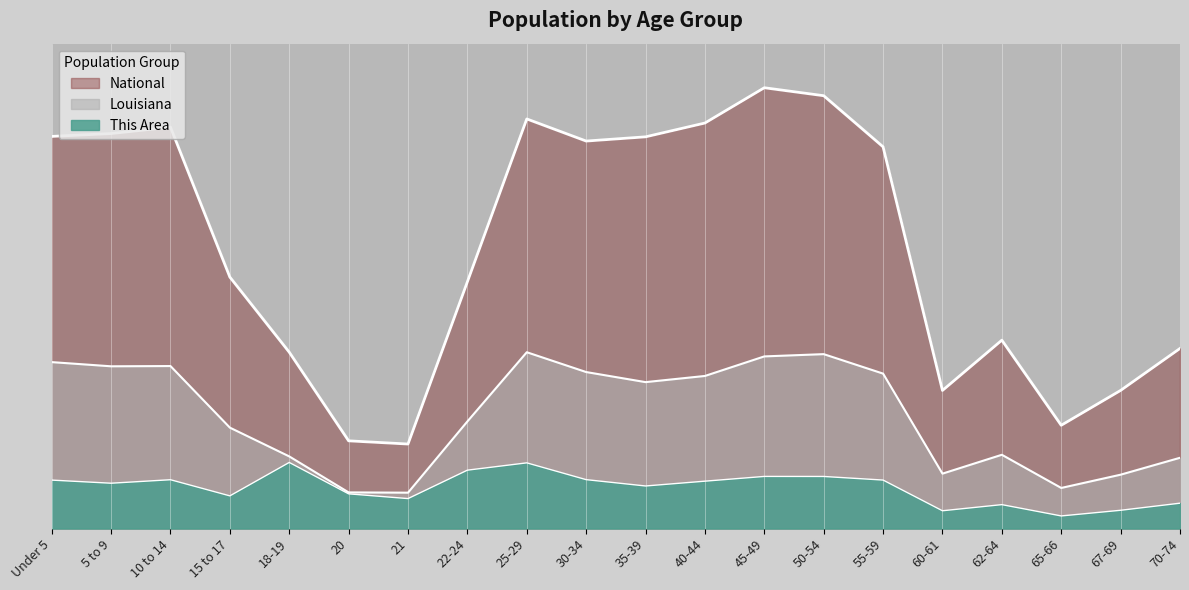

True or false: National and This Area cross at least once.

False